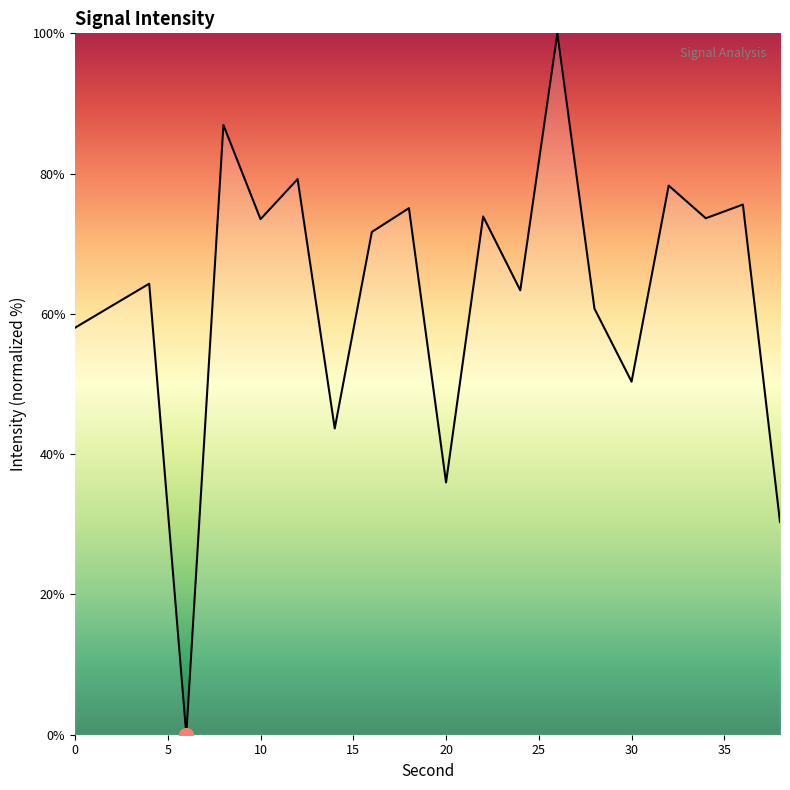

What is the difference between the maximum and minimum values?

100.0